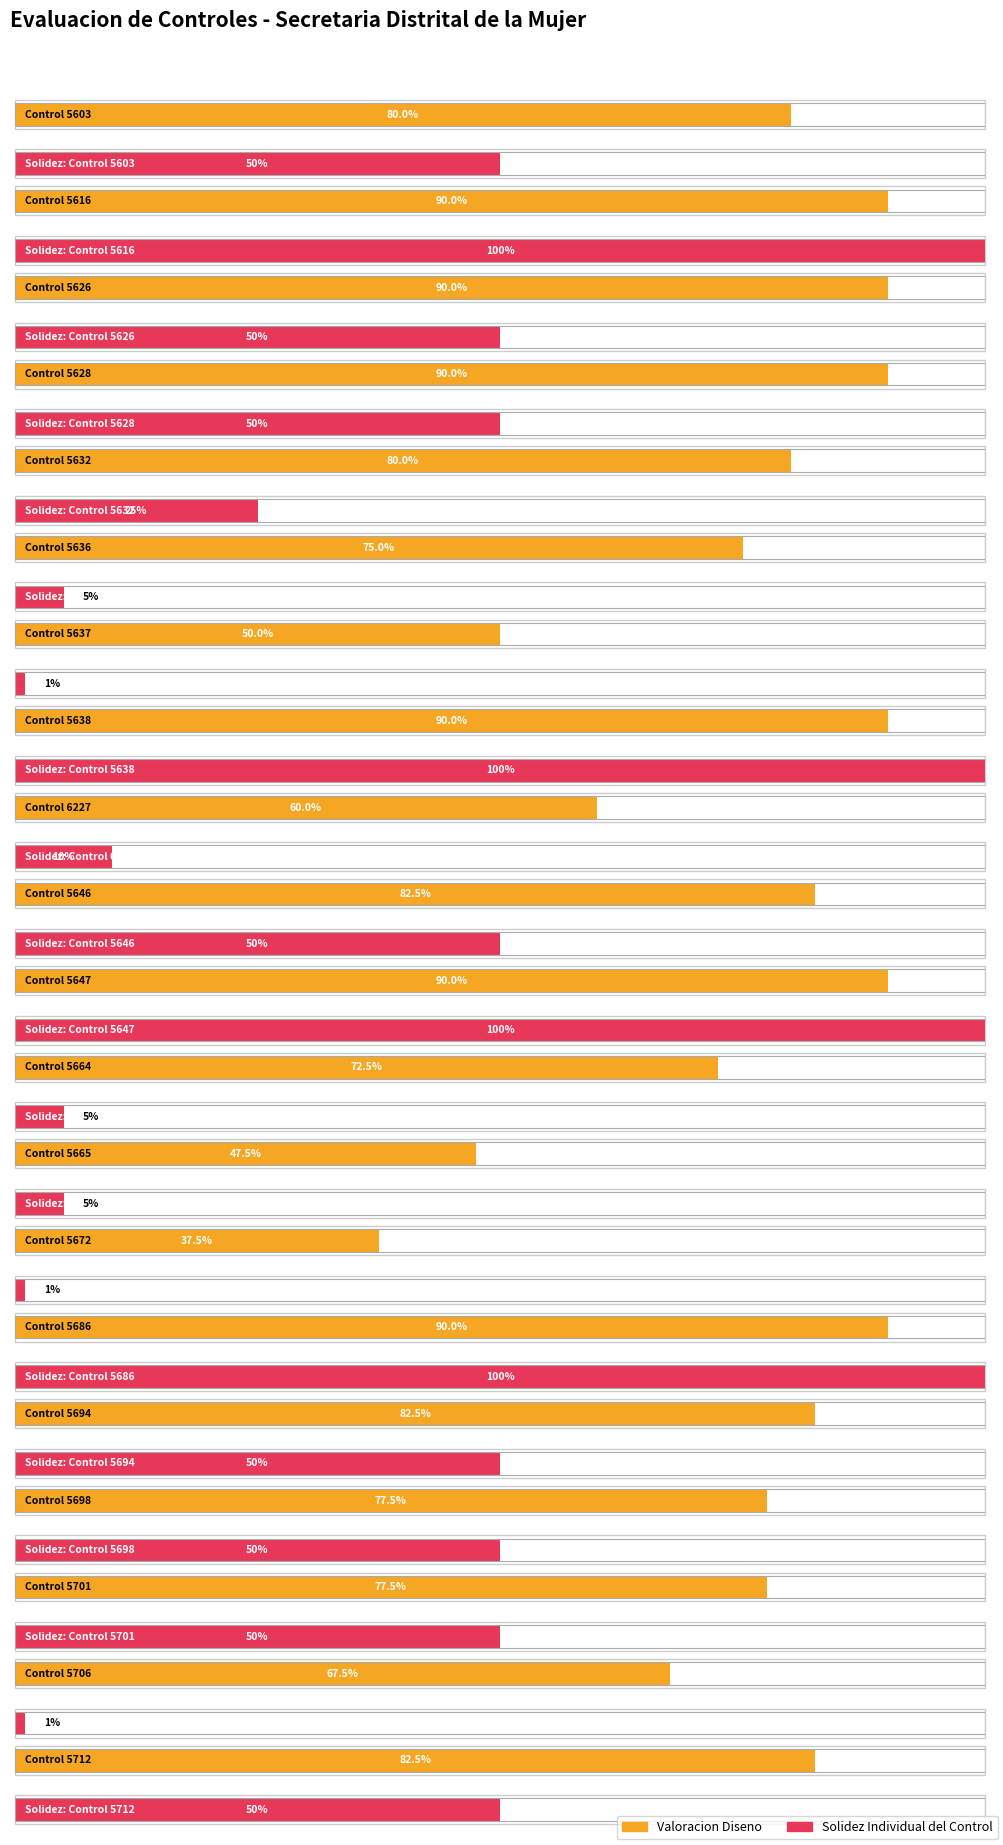

Rank the series by their average value, from highest to lowest.

Valoracion_Diseno, Solidez_Individual